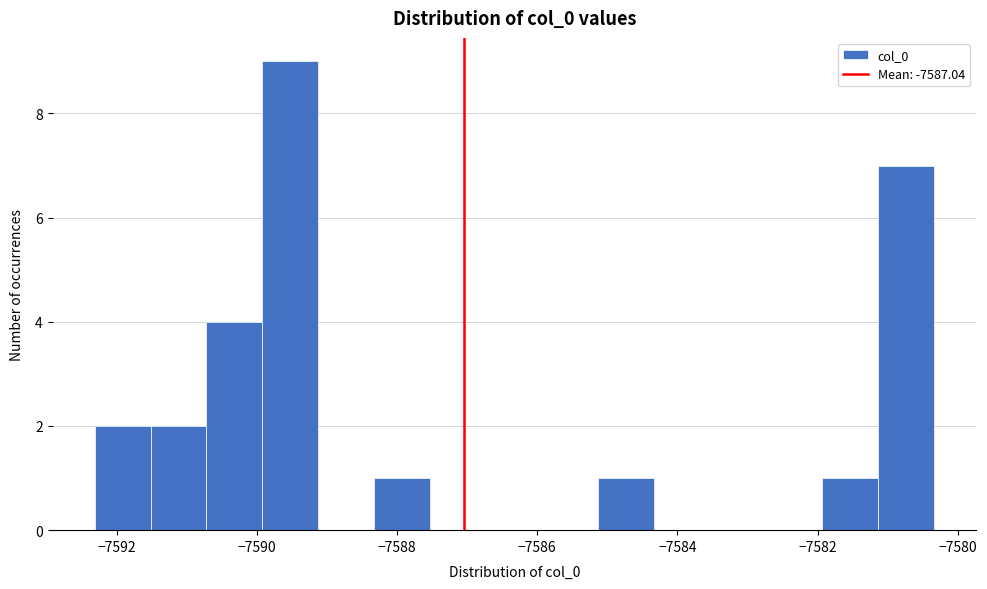

Read against the x-axis, roughly where is the centre of the tallest bar?

-7589.6